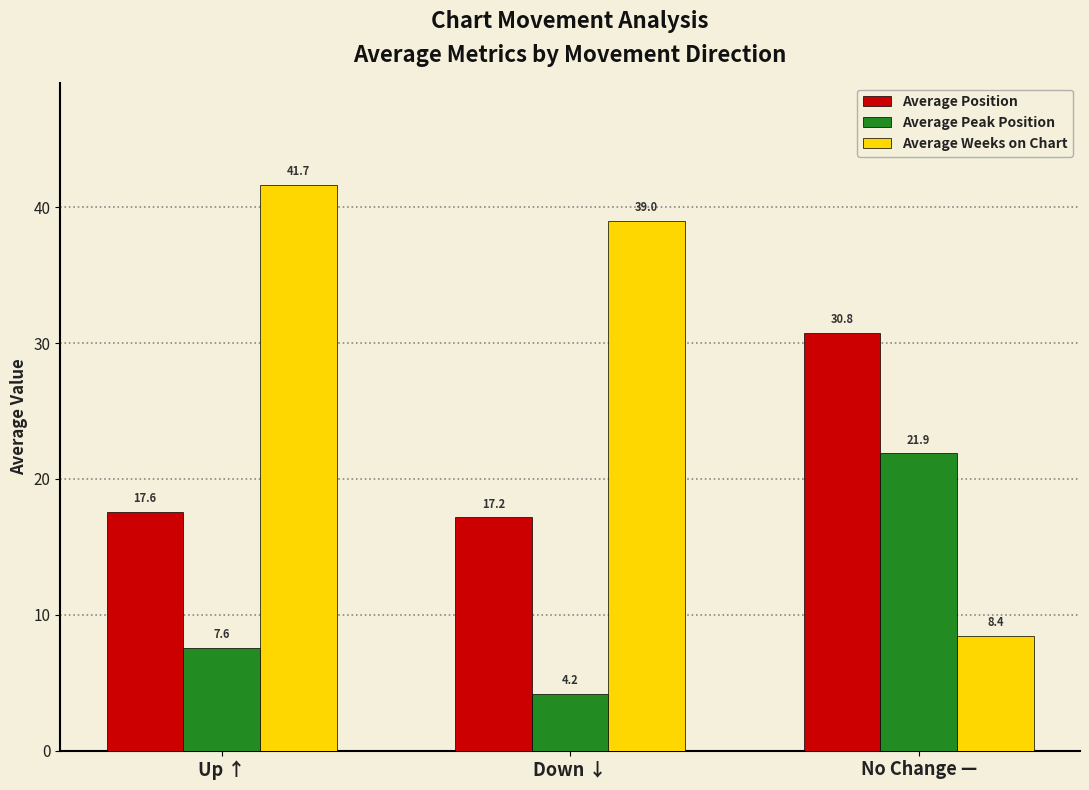

What is the total value across all series at No Change —?

61.1